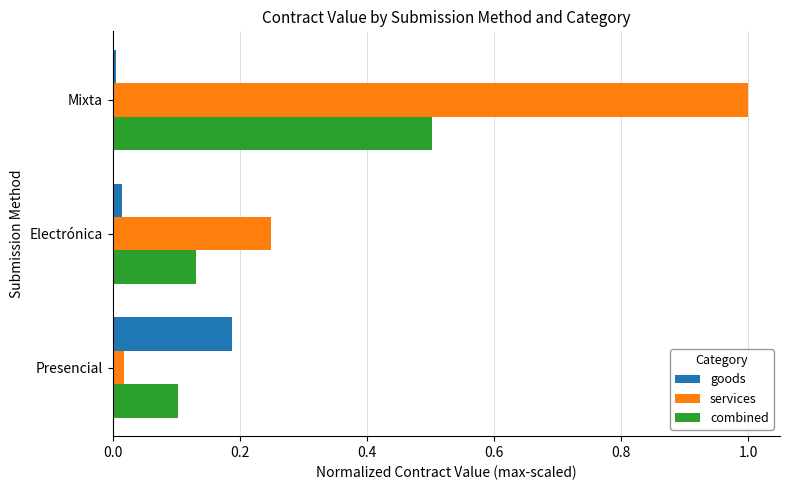

Rank the series by their maximum value, from highest to lowest.

services, combined, goods